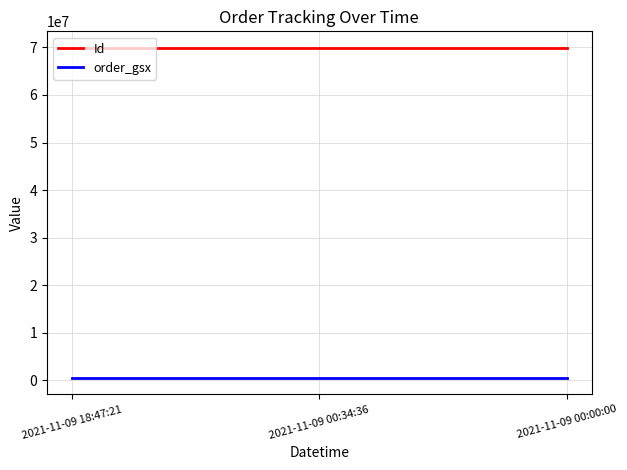

Is the value of Id at 2021-11-09 00:34:36 greater than the value of order_gsx at 2021-11-09 18:47:21?

Yes